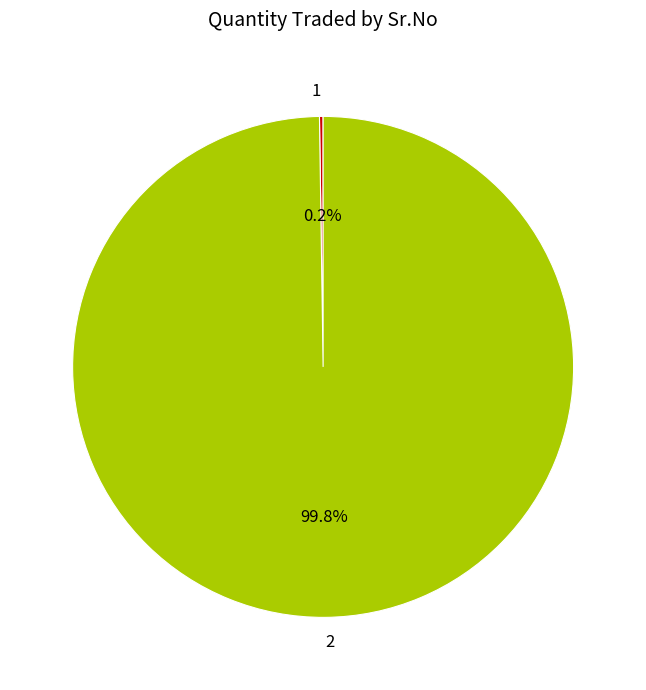

True or false: 2 accounts for 90% of the total.

False